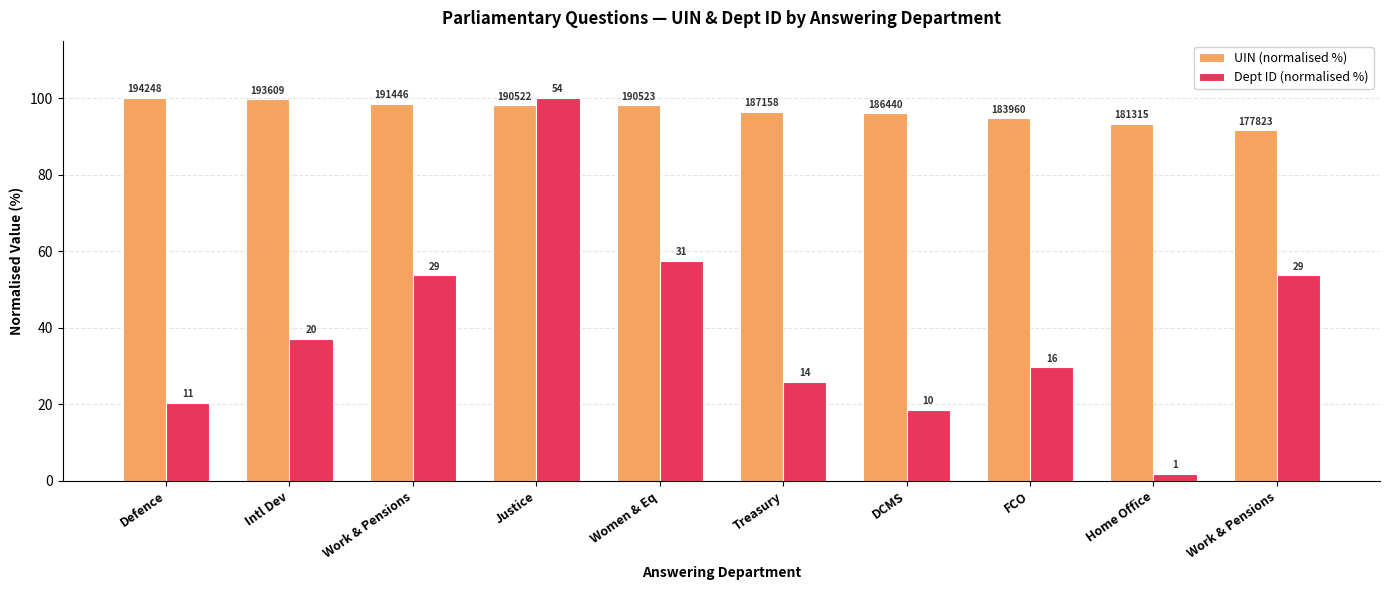

Reading right to left, list all the values displayed in this chart.

UIN (normalised %): 91.5	93.3	94.7	96.0	96.4	98.1	98.1	98.6	99.7	100.0
Dept ID (normalised %): 53.7	1.9	29.6	18.5	25.9	57.4	100.0	53.7	37.0	20.4